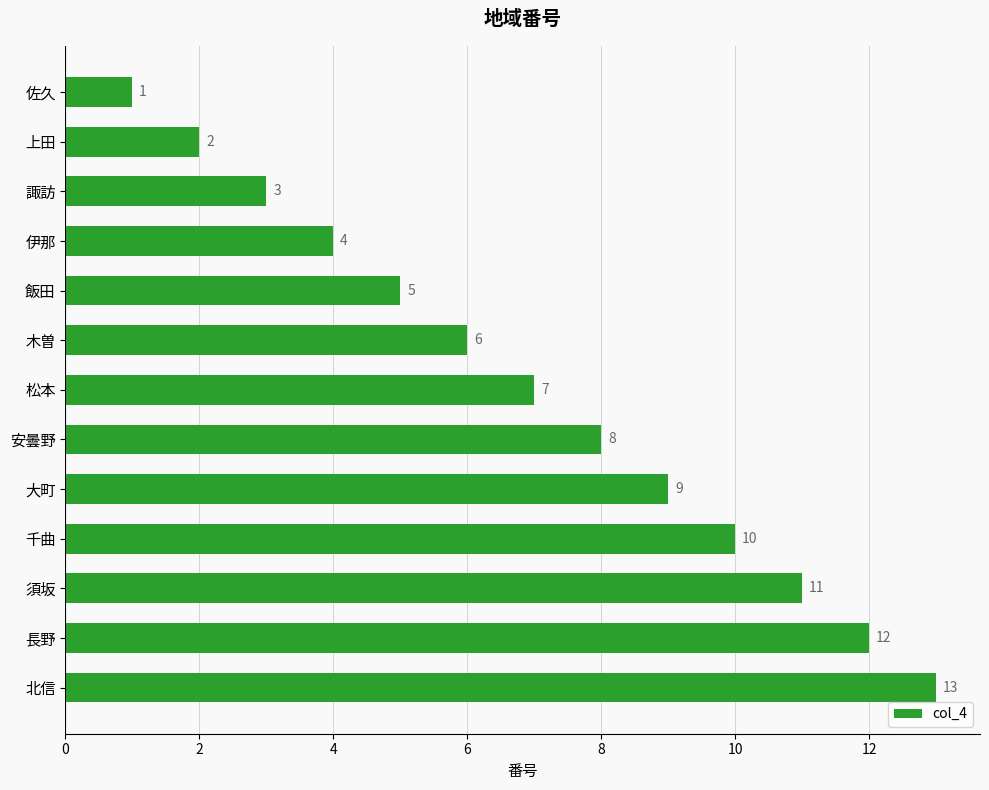

What is the difference between the second highest and minimum values?

11